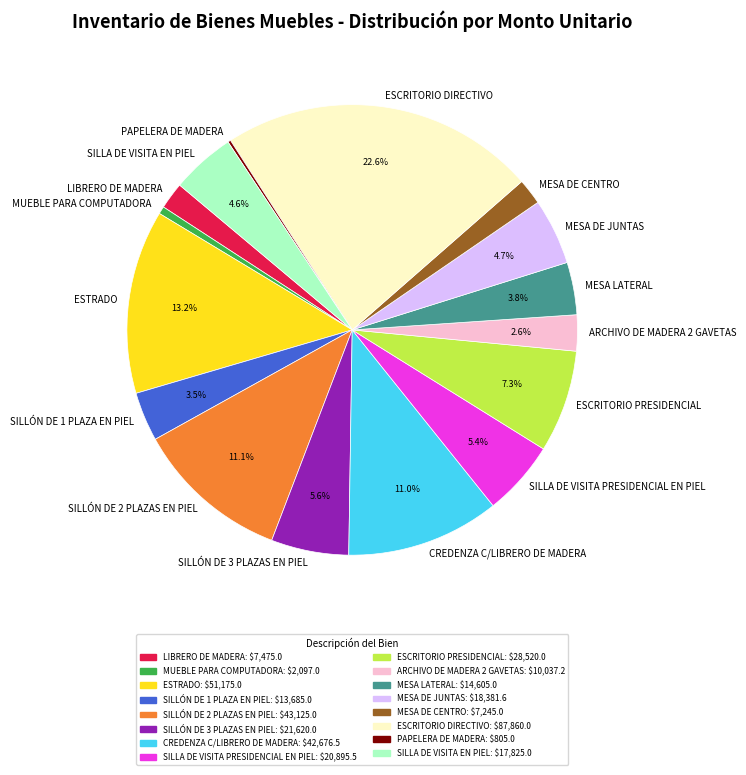

Do LIBRERO DE MADERA and MESA DE CENTRO together represent more than half of the pie?

No